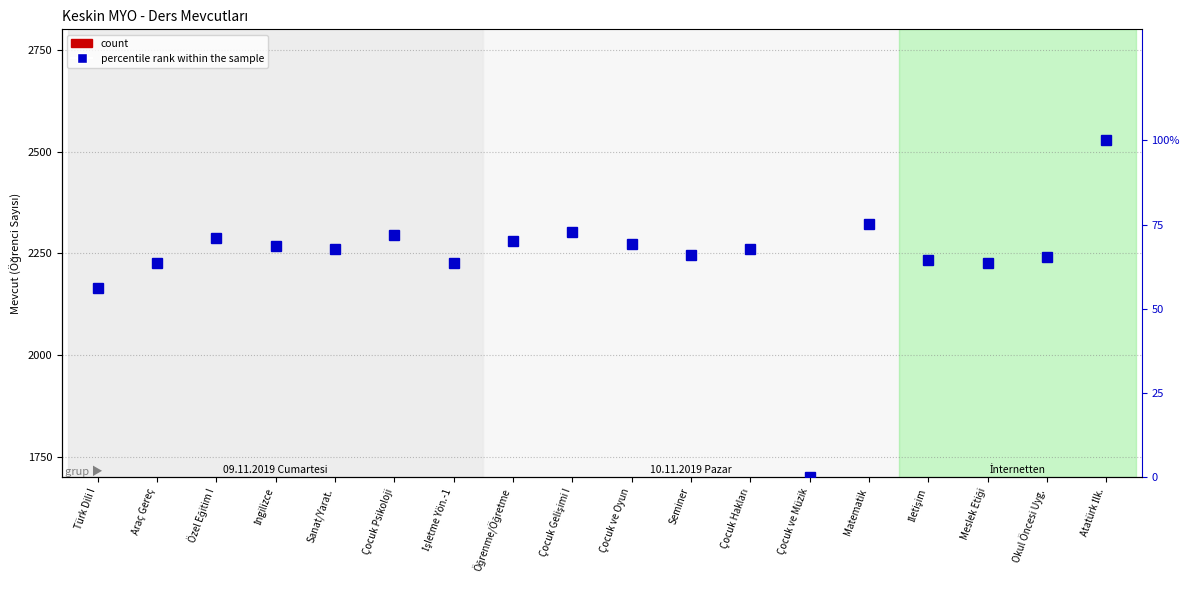

At which label is percentile rank within the sample closest to 50?

Türk Dili I